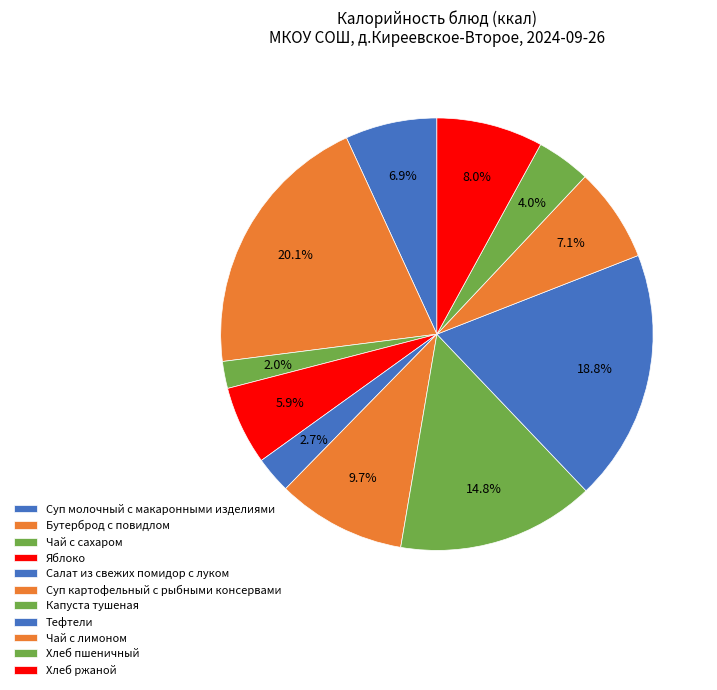

How many slices are in this pie chart?

11